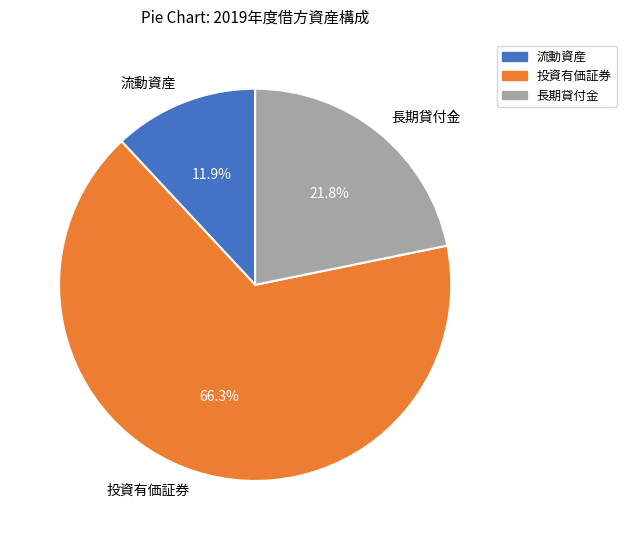

Is it true that 投資有価証券 is 66% of the pie?

True